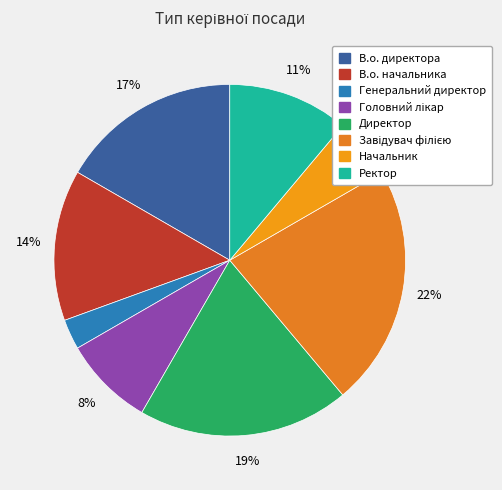

How many segments does this pie chart have?

8